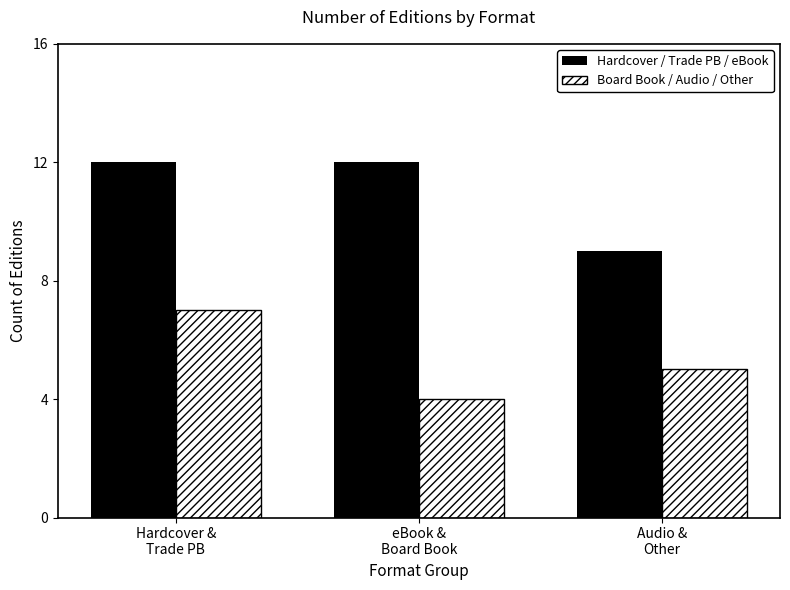

What is the label of the 2nd bar from the right?

eBook &
Board Book